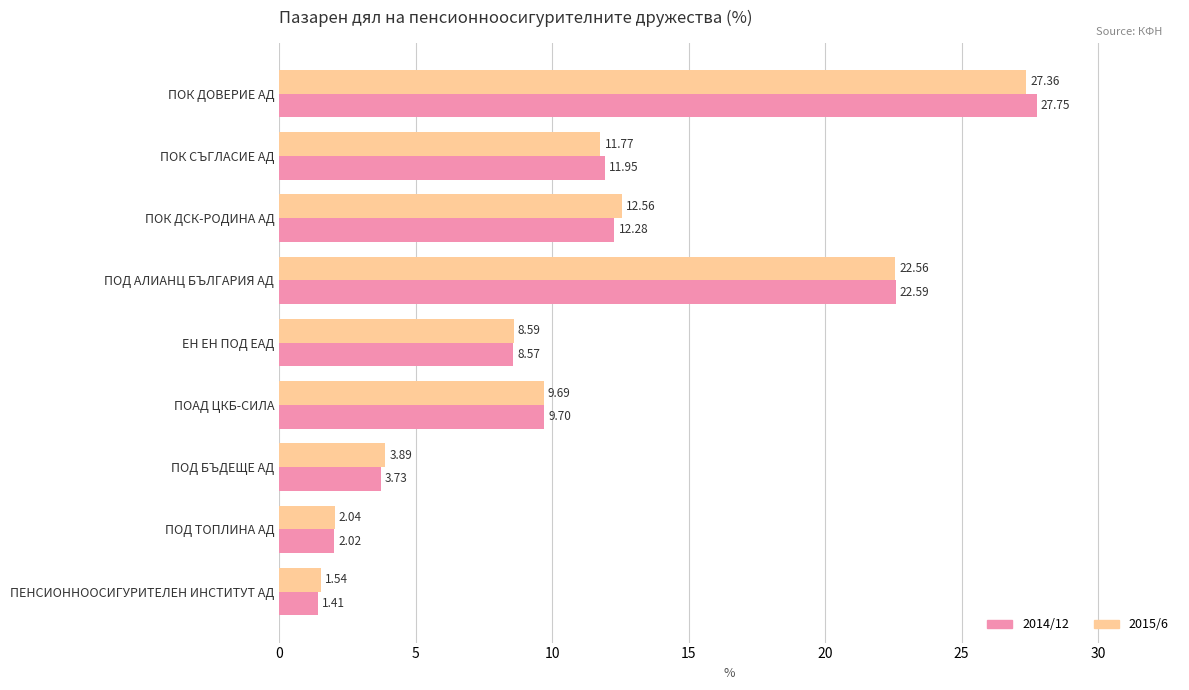

At which category is the sum across all series the highest?

ПОК ДОВЕРИЕ АД